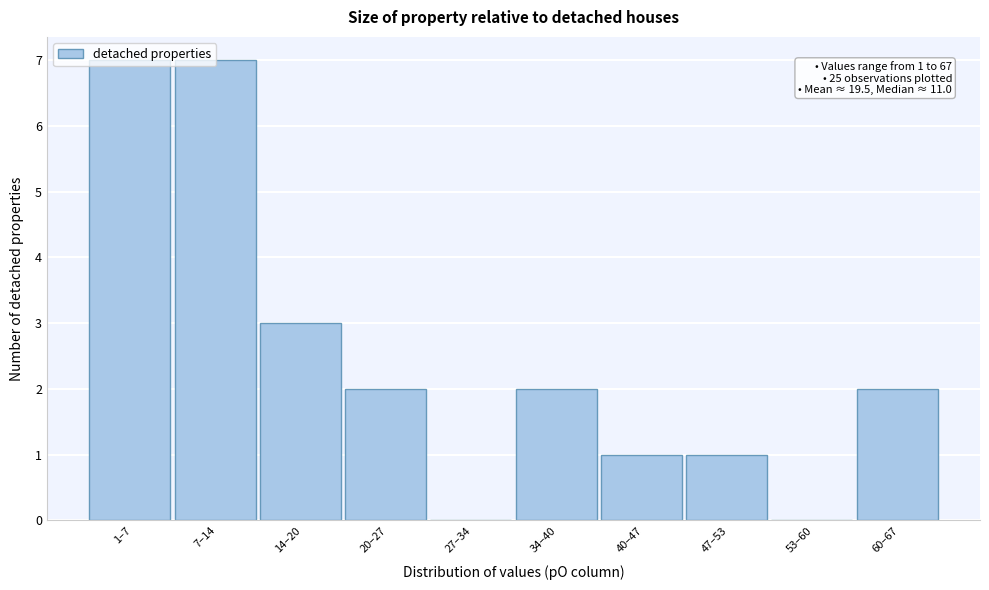

What is the sum of all values?

25